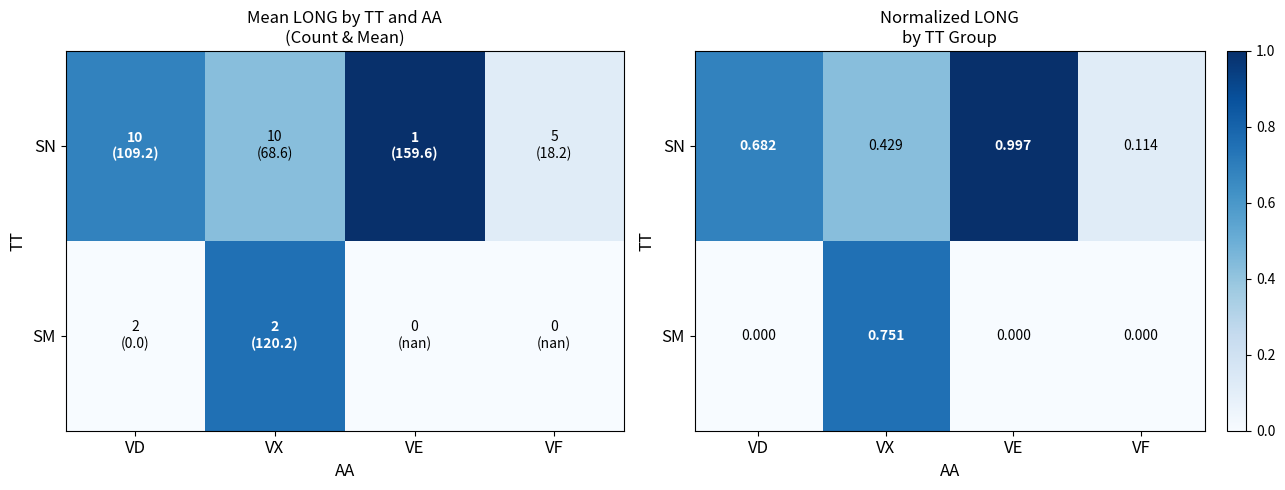

Rank the categories by SN value from lowest to highest.

VF, VX, VD, VE